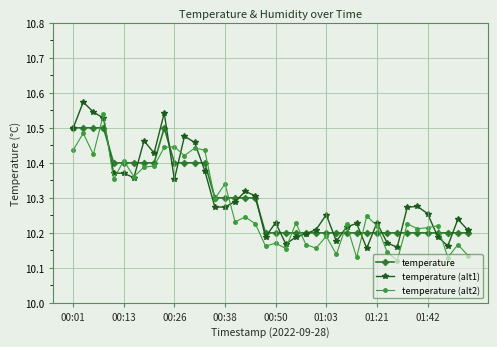

At how many categories does at least one series exceed 10?

40